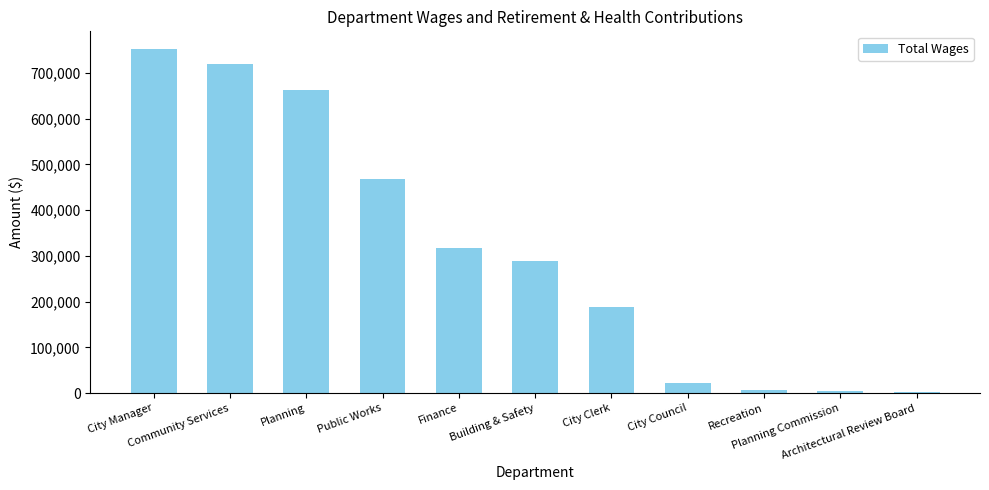

What is the sum of the values at Building & Safety and Architectural Review Board?

291271